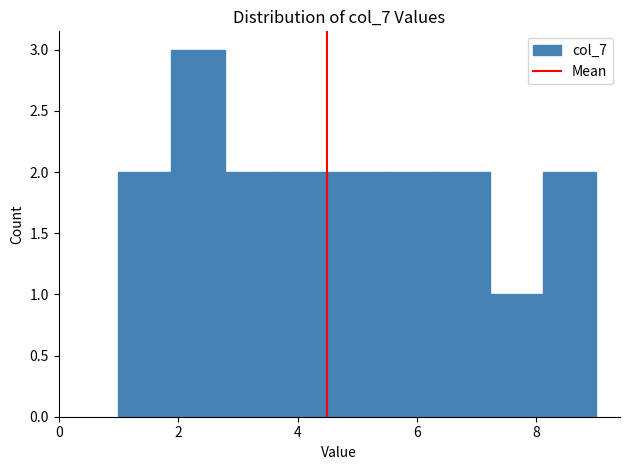

What is the height of the bar covering 1.0 to 1.8 on the x-axis? Neither the bar edges nor the heights are printed on the chart, so give them approximately, as read against the axes.

2